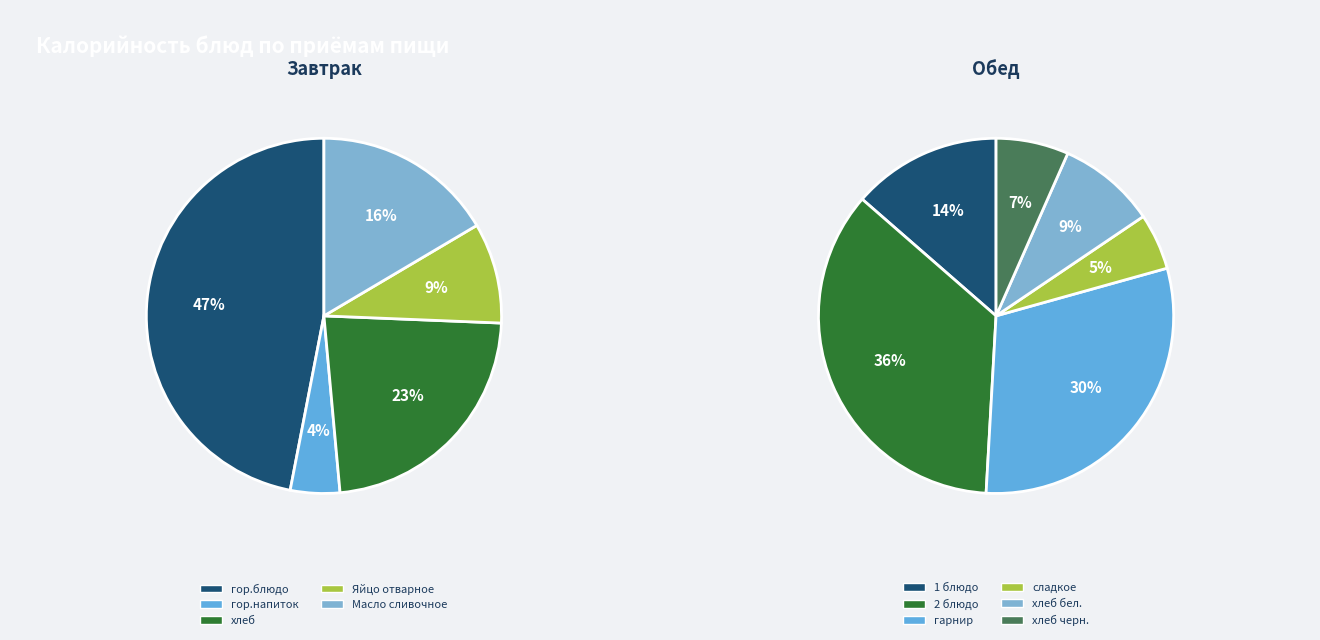

Is there a majority slice in this chart?

No